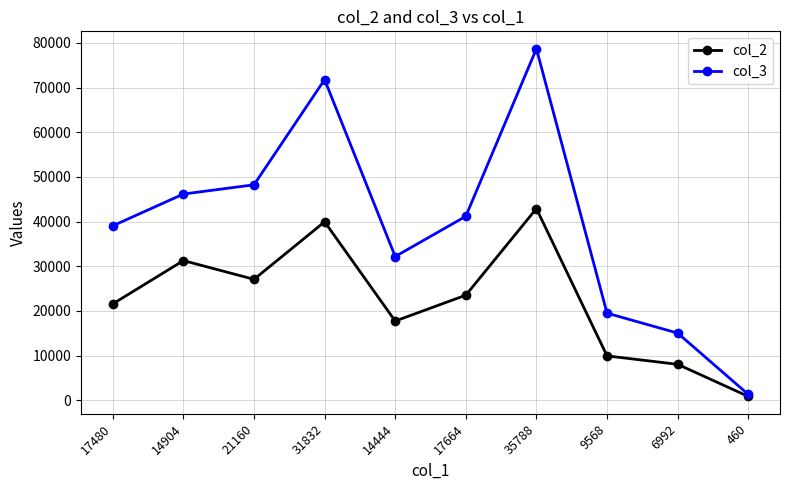

Reading left to right, what are all the values shown in this chart?

col_2: 17480=21592	14904=31282	21160=27091	31832=39967	14444=17752	17664=23542	35788=42926	9568=9950	6992=8063	460=883
col_3: 17480=39072	14904=46186	21160=48251	31832=71799	14444=32196	17664=41206	35788=78714	9568=19518	6992=15055	460=1343